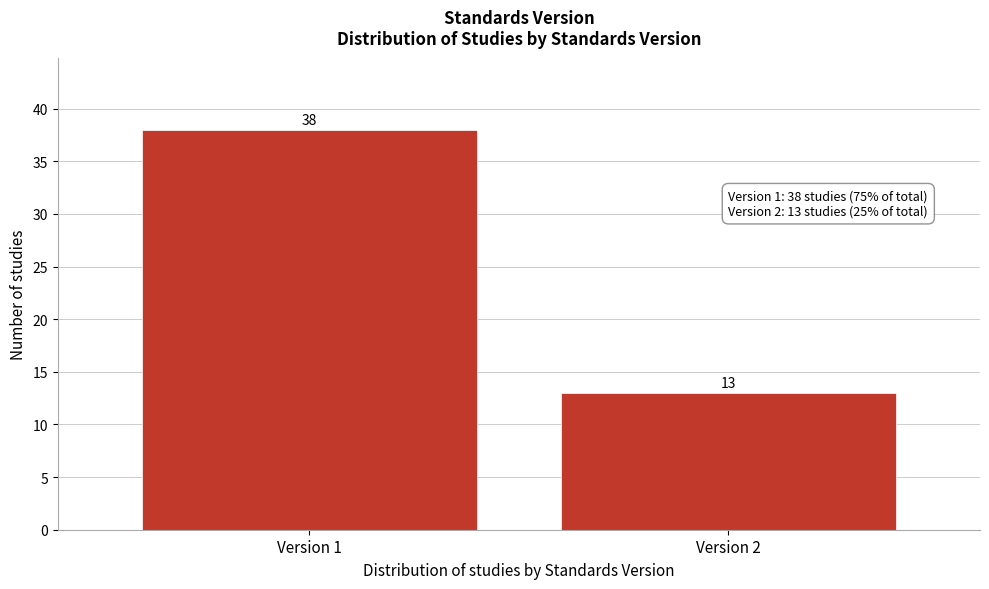

Reading right to left, extract all data points from this chart.

13	38